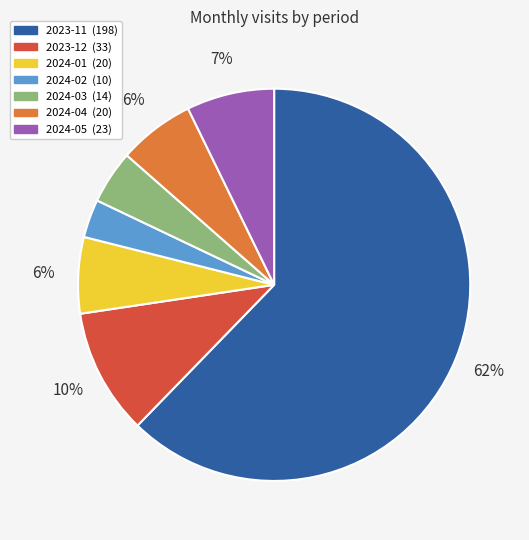

To the nearest percent, what percentage of the pie is 2023-12?

10%